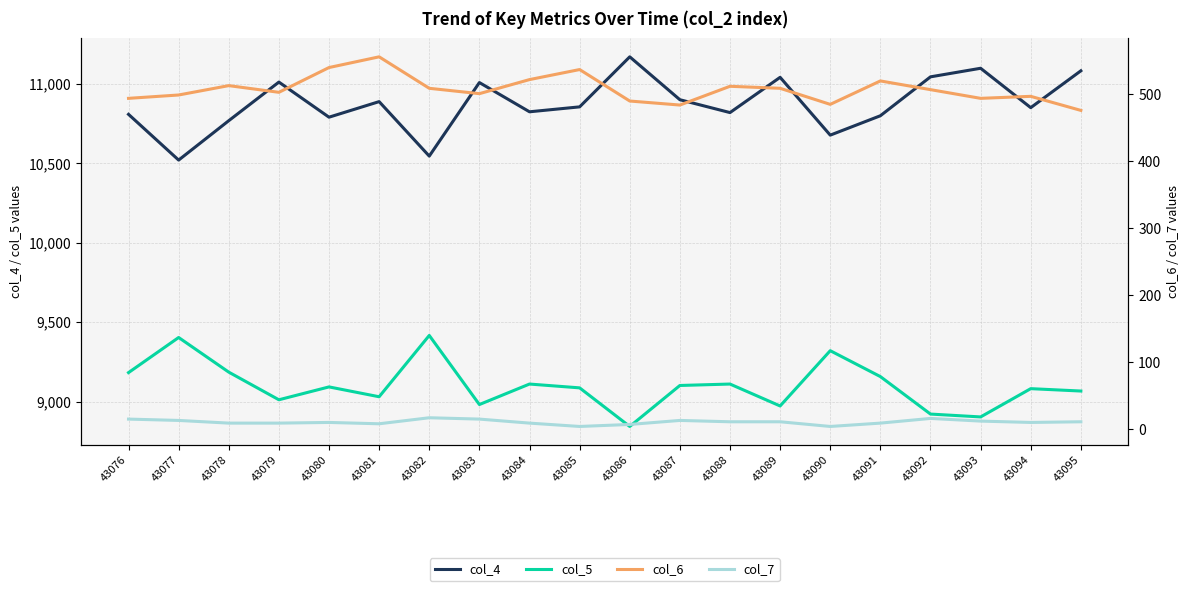

True or false: col_5 and col_7 cross at least once.

False